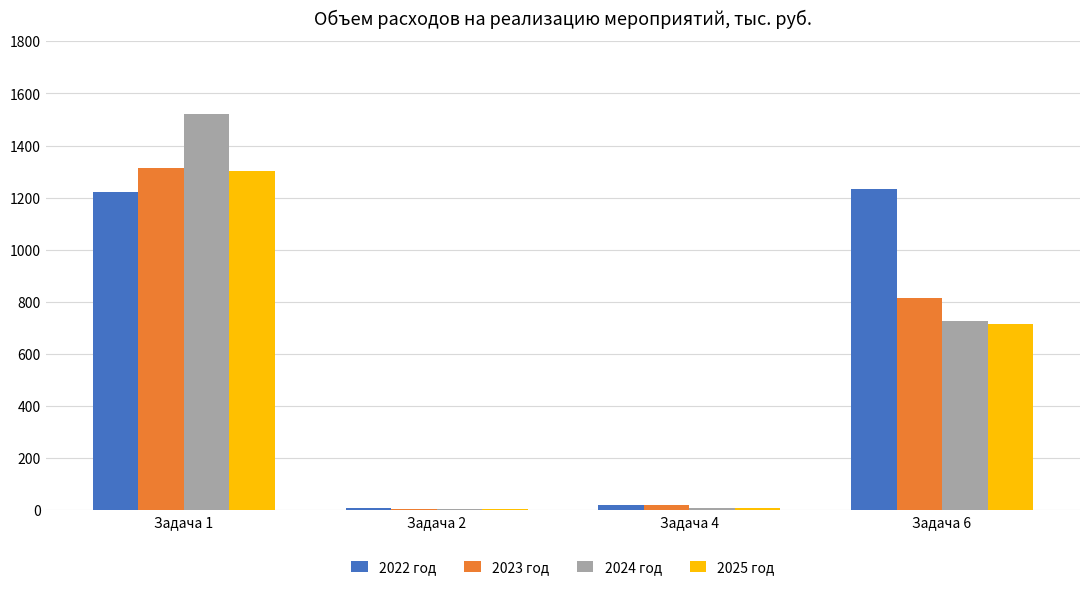

At which category is the sum across all series the highest?

Задача 1